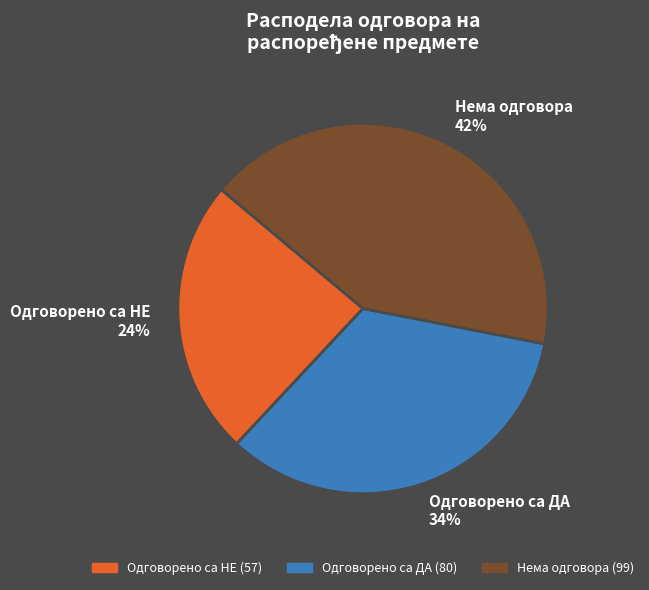

What is the ratio of the value at Одговорено са НЕ 24% to the value at Одговорено са ДА 34%?

0.7